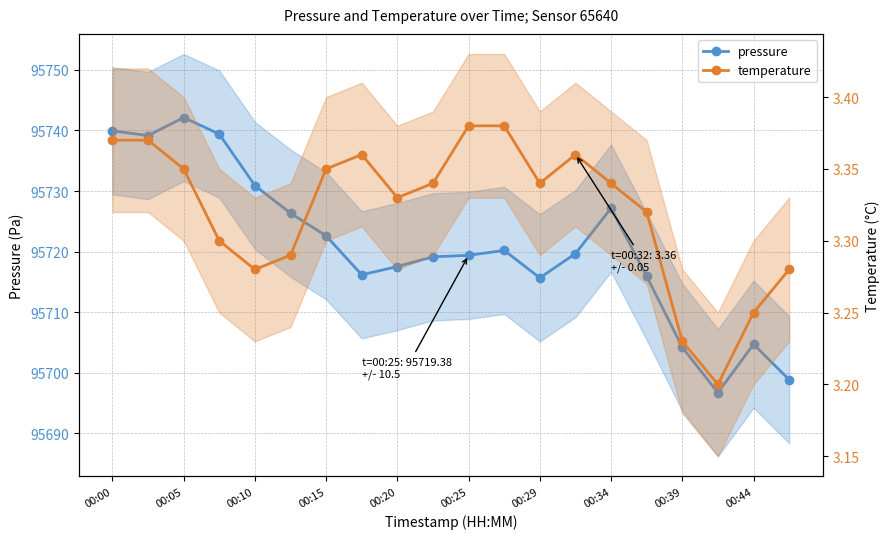

Is it true that temperature equals 3.3 at 15?

True